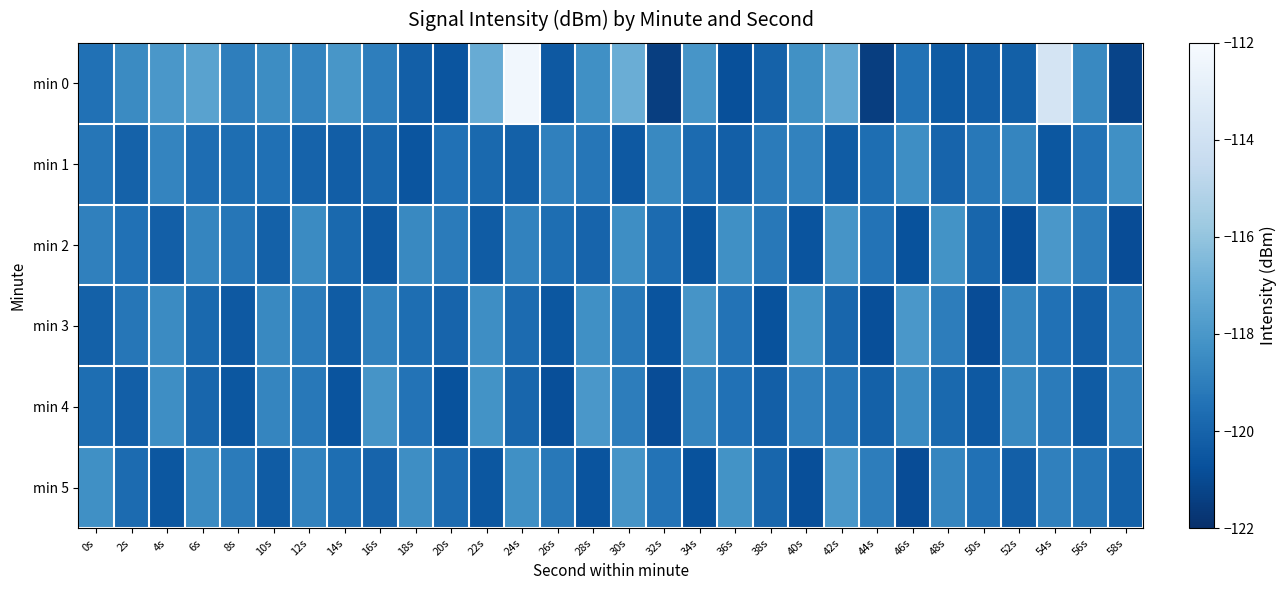

Which series has the widest spread of values?

min 0